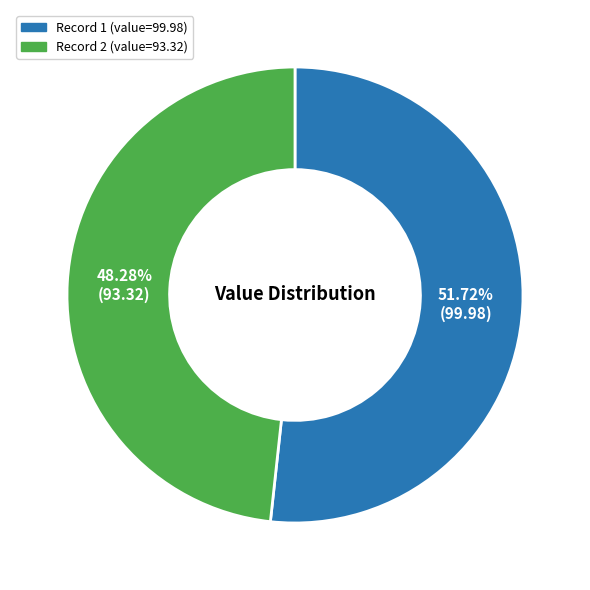

To the nearest percent, what is the average slice percentage?

50%